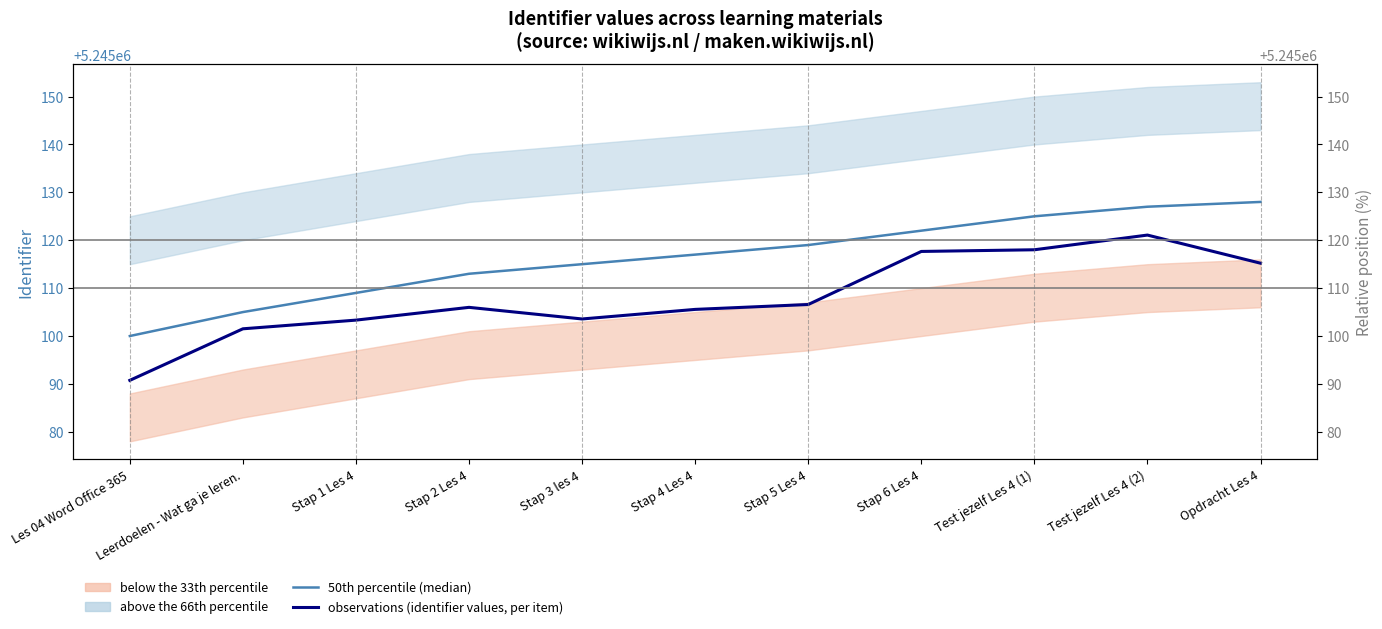

True or false: observations (identifier values, per item) and 50th percentile (median) intersect in this chart.

False